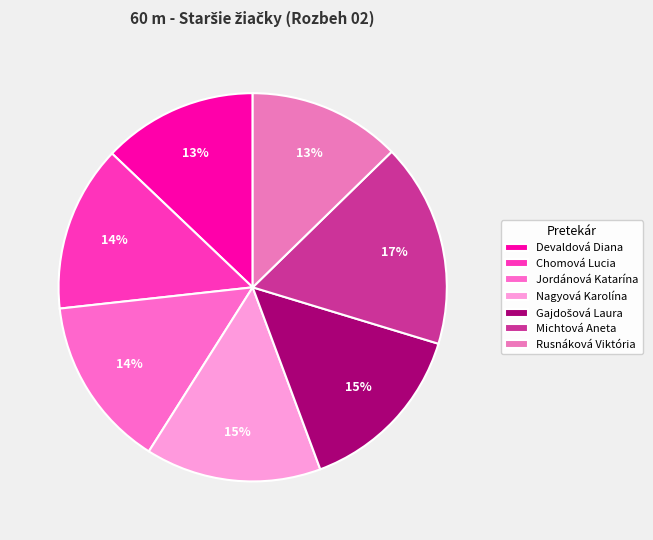

To the nearest percent, what is the combined percentage of Gajdošová Laura and Nagyová Karolína?

29%